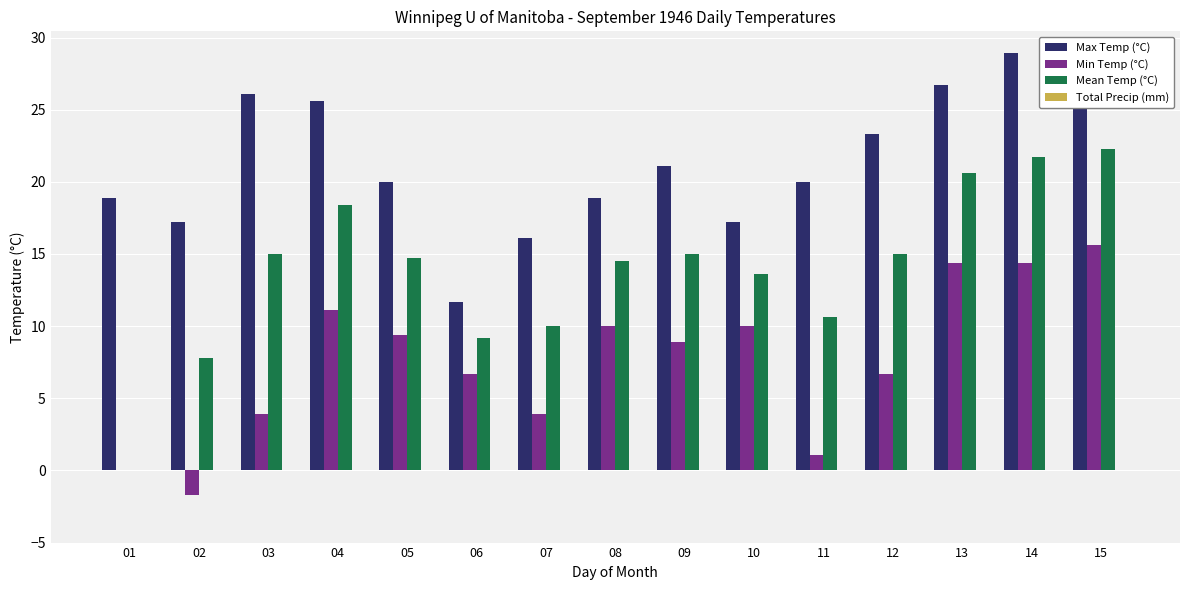

At how many categories does at least one series exceed 22?

6